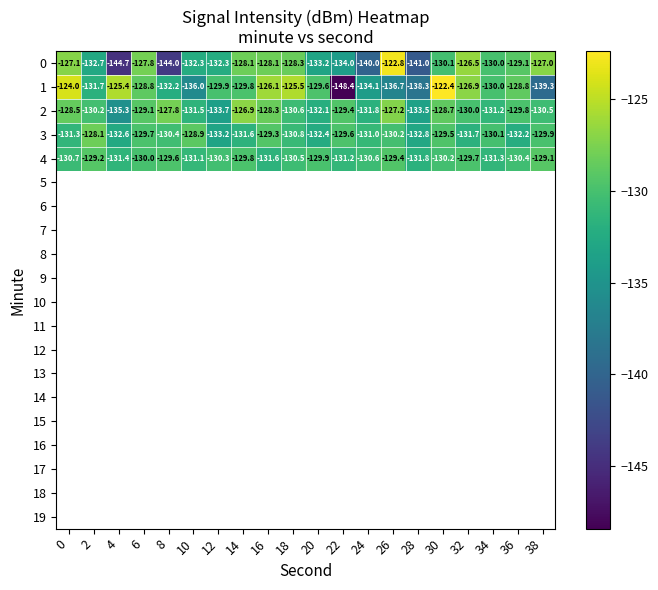

What is the difference between the 2 values at 30 and 36?

1.1